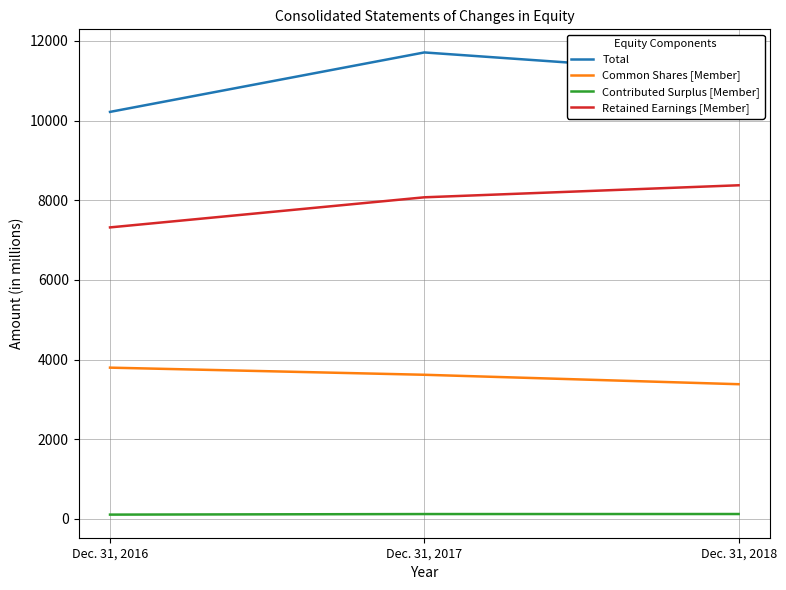

Which series has the widest spread of values?

Total